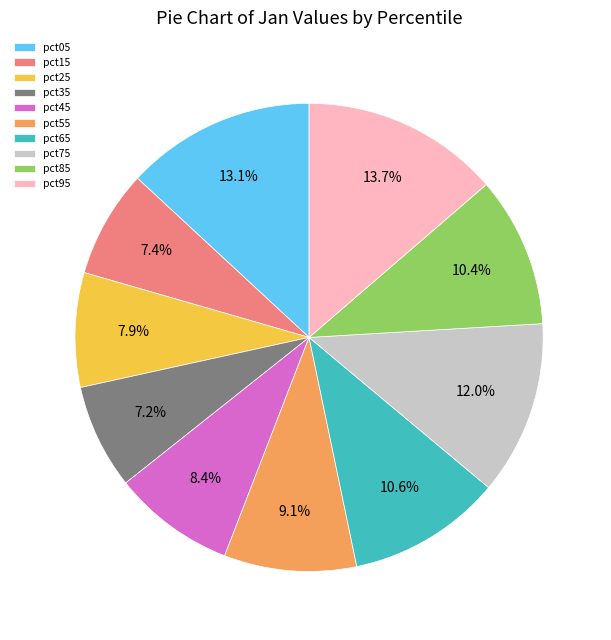

Do pct25 and pct35 together represent more than half of the pie?

No